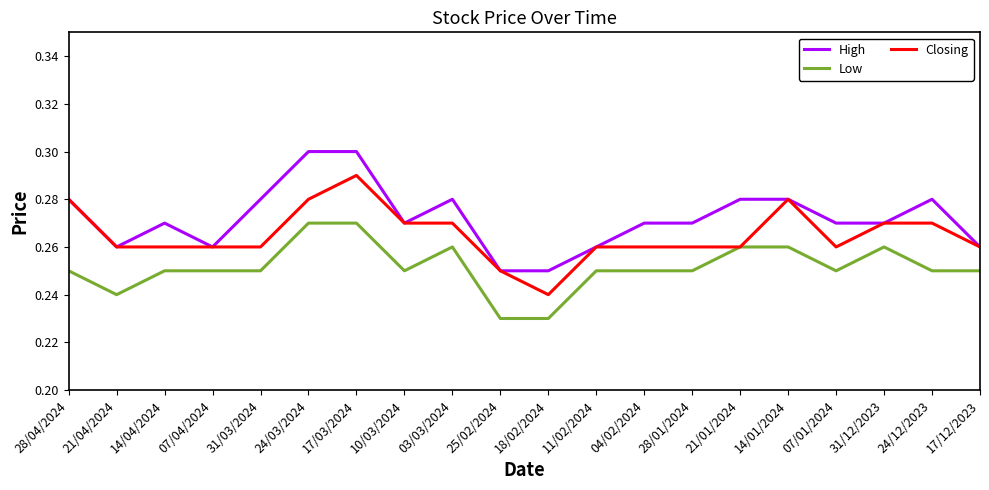

Count the number of data series in this chart.

3